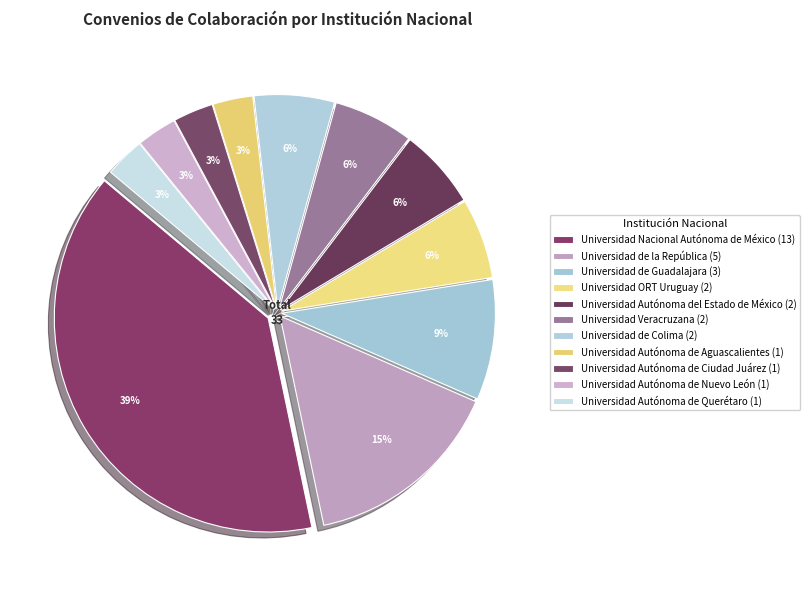

Which category has the biggest portion of the pie?

Universidad Nacional Autónoma de México